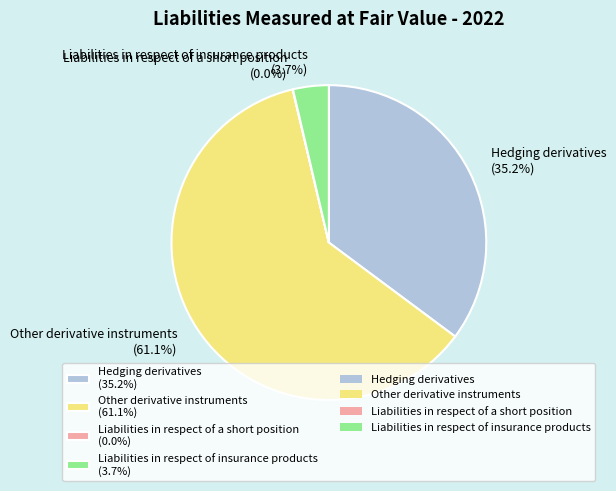

What percentage is the Liabilities in respect of insurance products slice, to the nearest percent?

4%